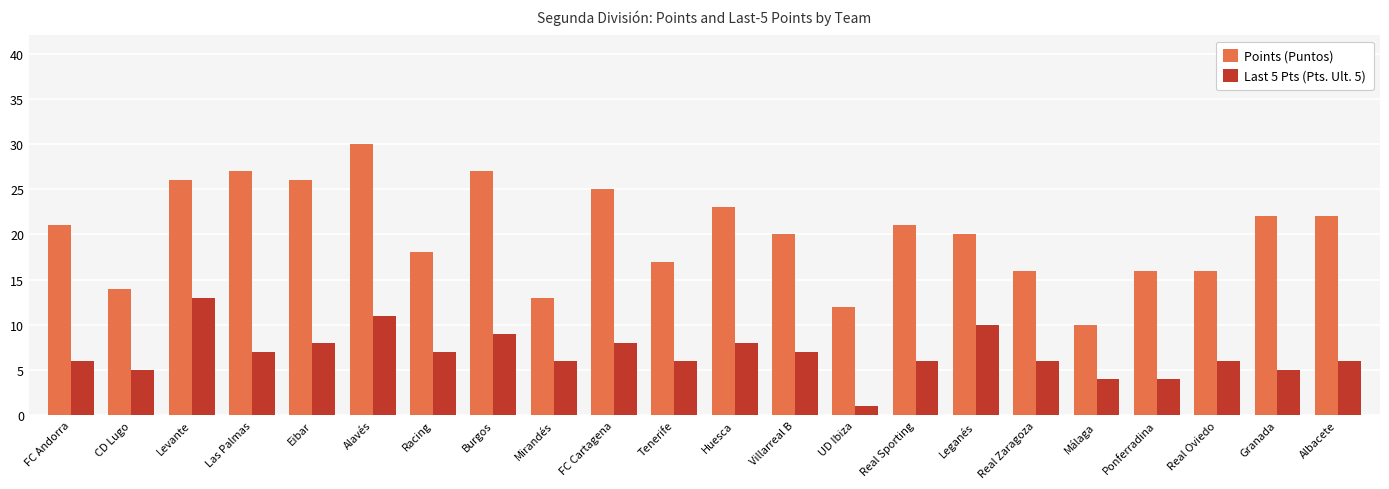

How many categories are shown in the chart?

22